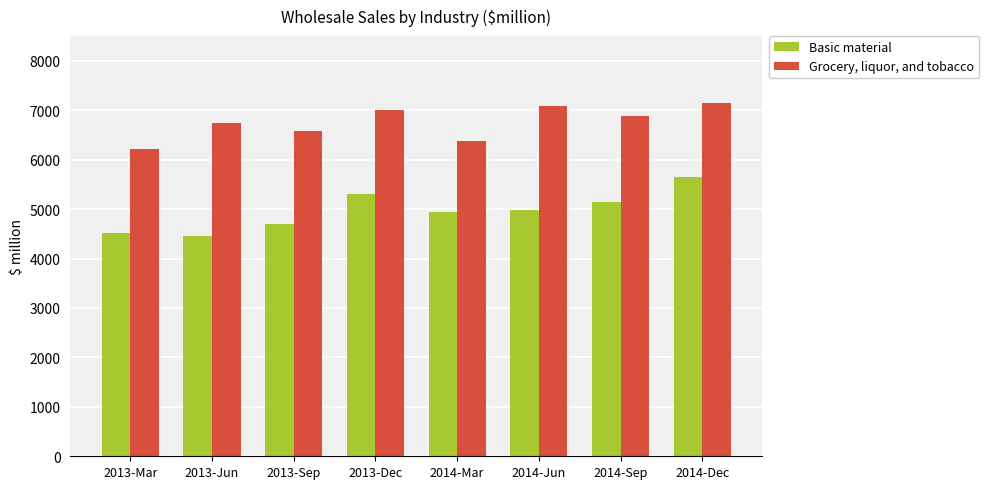

Between 2014-Mar and 2014-Sep, which series saw the biggest shift?

Grocery, liquor, and tobacco